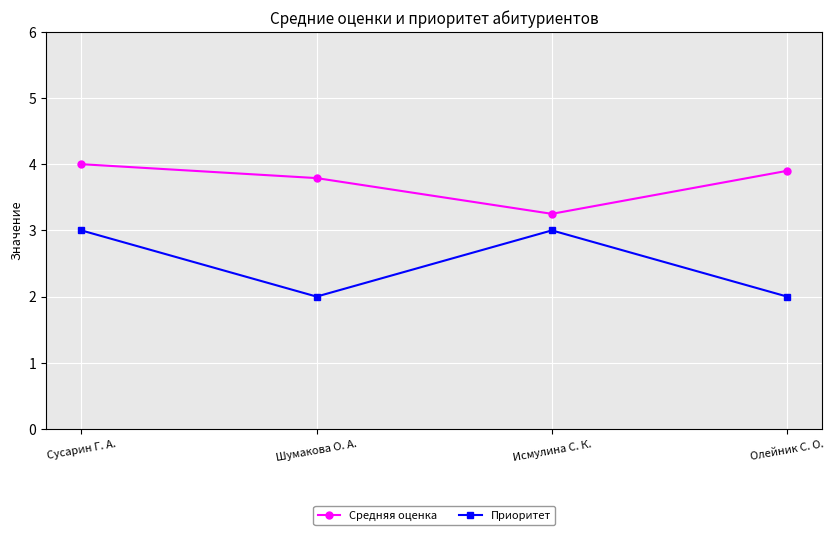

At how many categories does at least one series exceed 3?

4